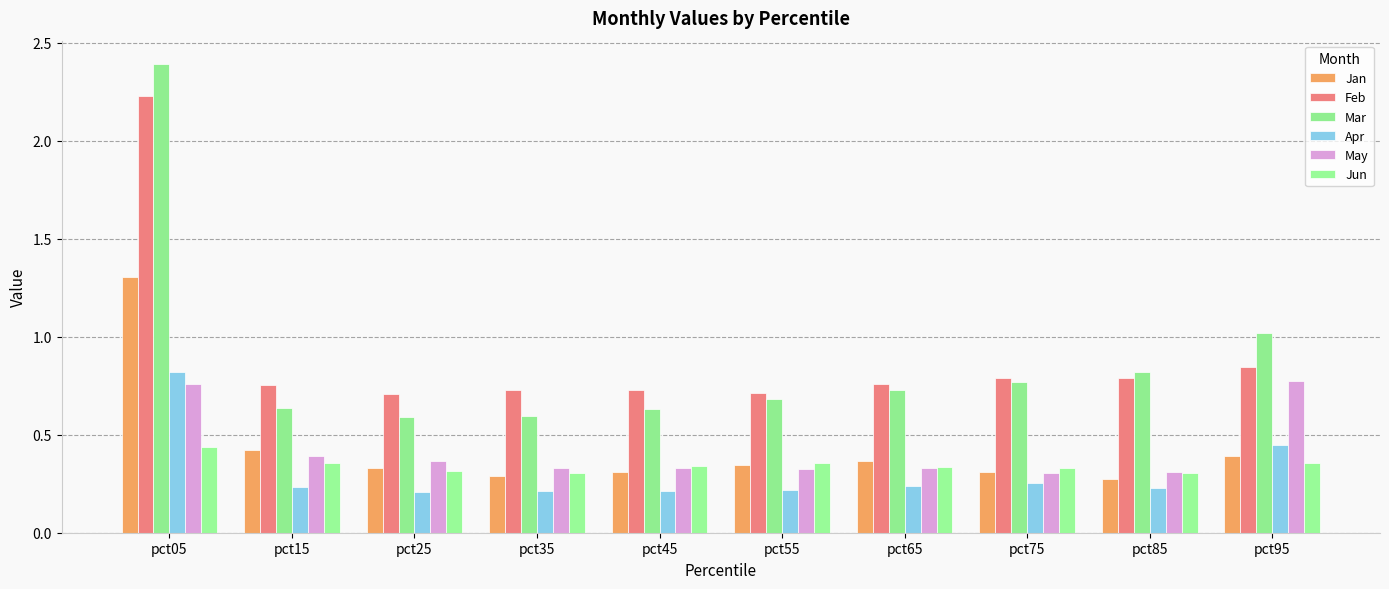

Are the bars horizontal?

No